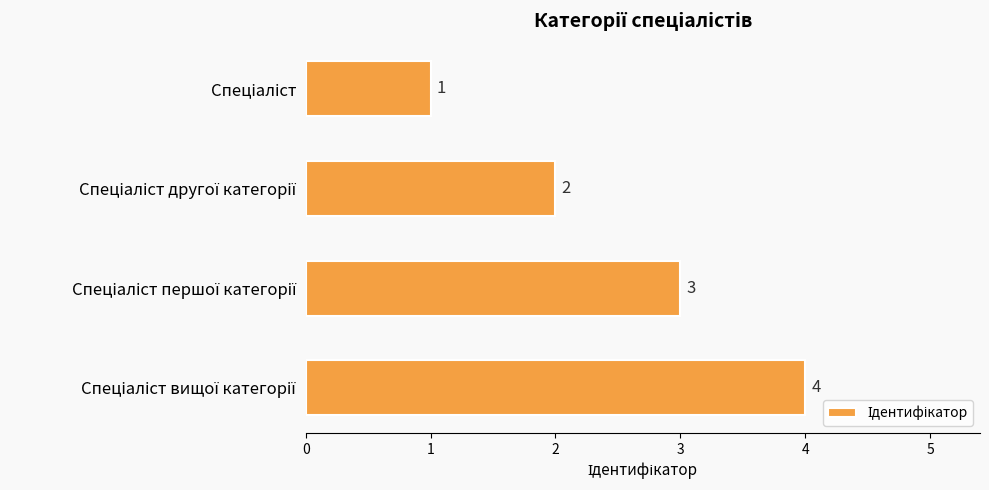

What is the difference between the maximum and minimum values?

3